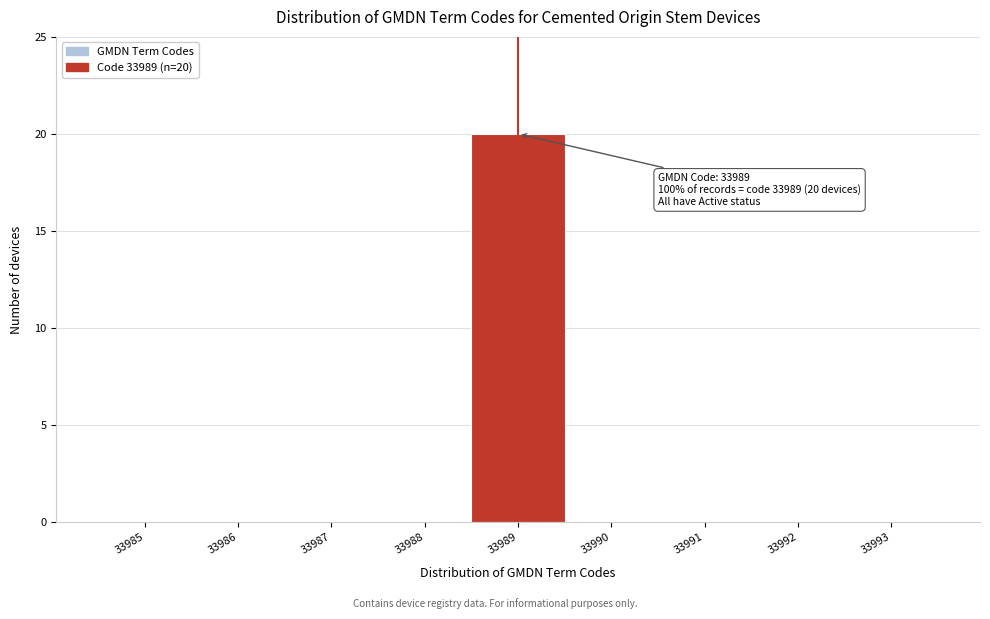

Over which range of the x-axis is the bar tallest?

33988.5 to 33989.5